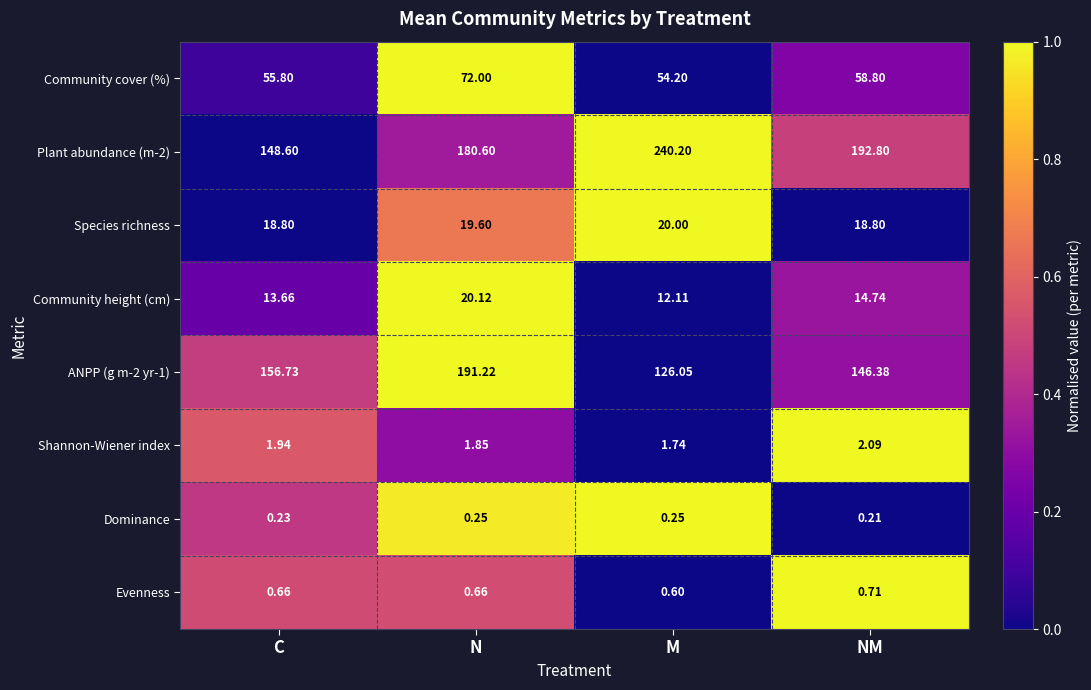

How many series are shown in this chart?

8